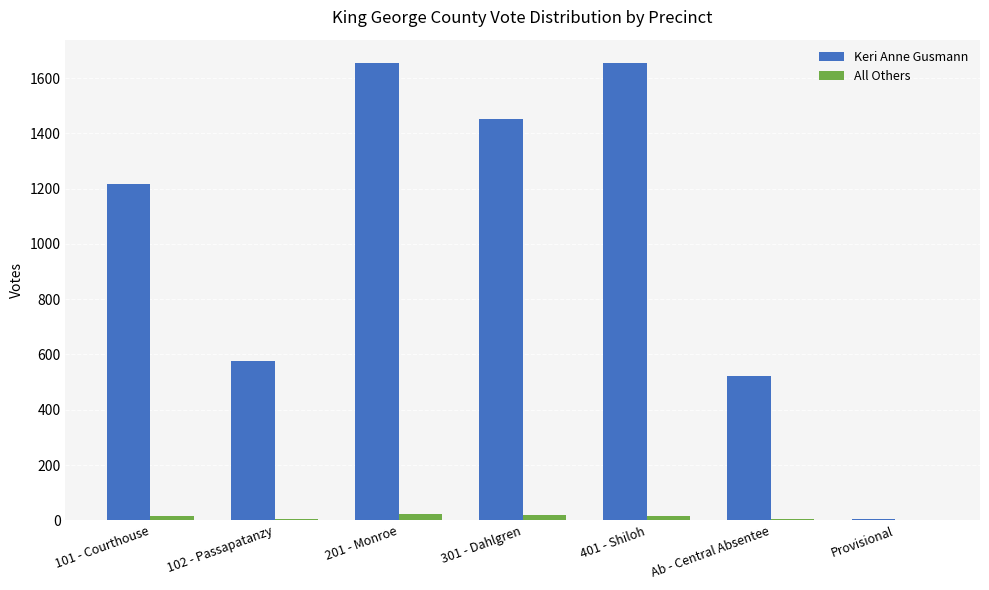

What is the sum of all All Others values?

82